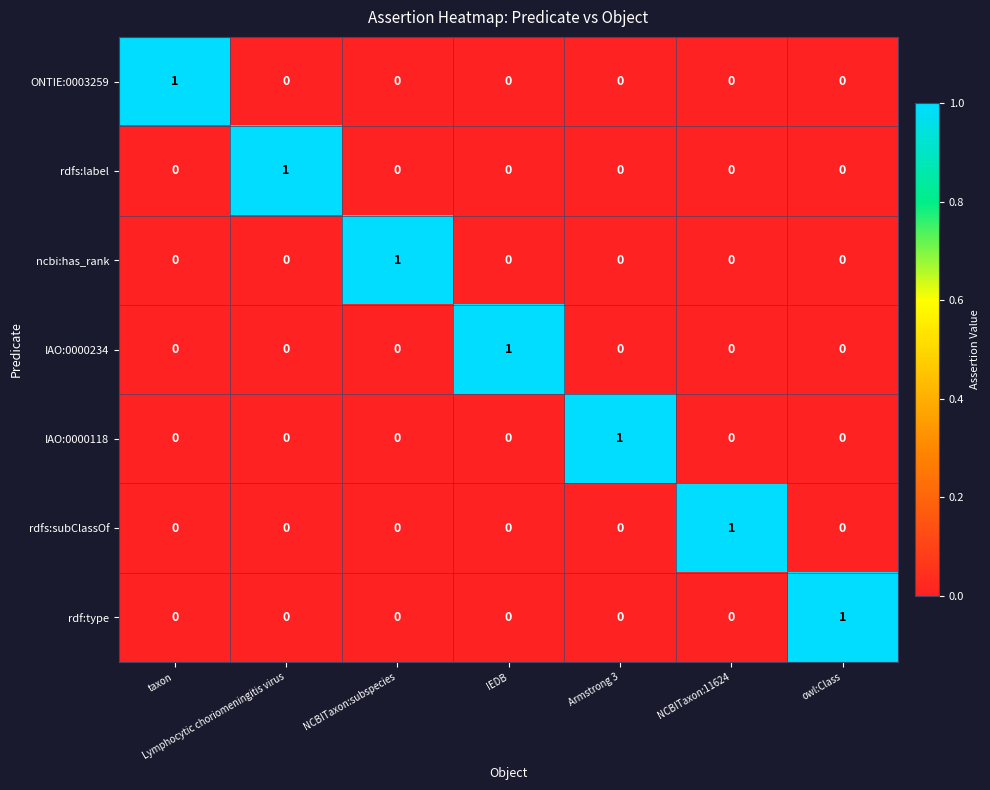

What is the spread (max minus min) of values at NCBITaxon:subspecies?

1